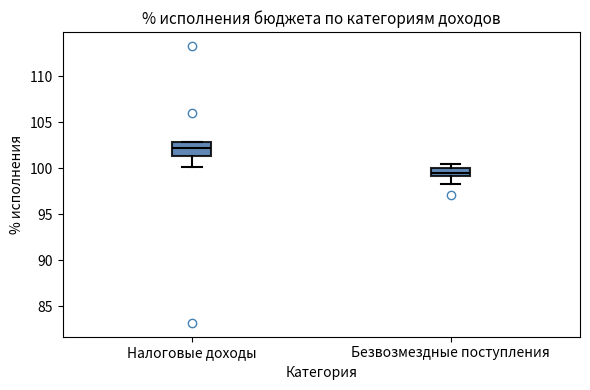

Reading left to right, read every box against the y-axis: the position of its median line, the range the box covers, and the ends of its whiskers. The values are not printed on the chart, so give them approximately, as read against the axis.

Налоговые доходы: median 102.0, box 101.5 to 103.0, whiskers 100.0 to 103.0
Безвозмездные поступления: median 99.5, box 99.0 to 100.0, whiskers 98.5 to 100.5